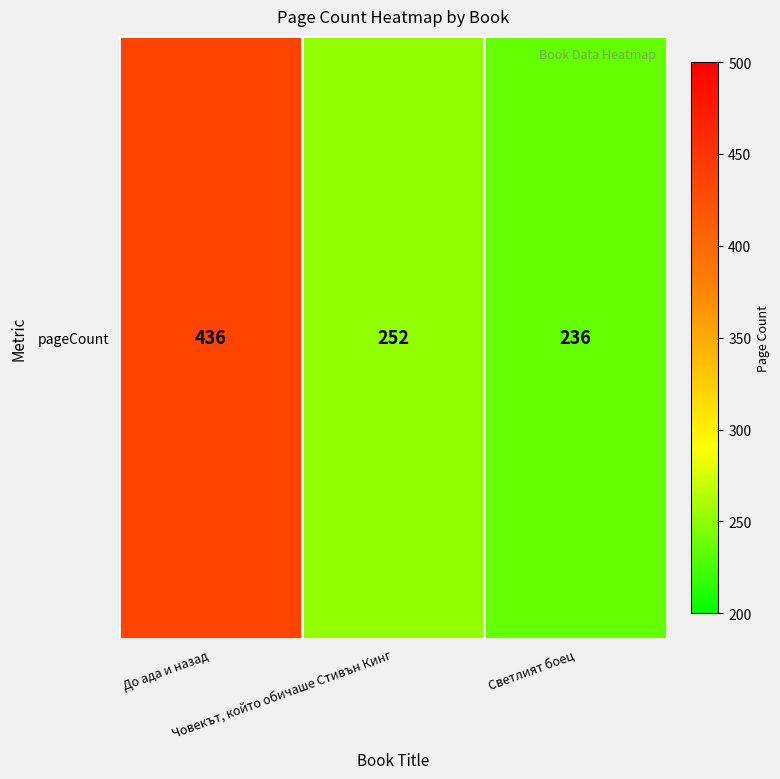

Read the value at Човекът, който обичаше Стивън Кинг, to the nearest 10.

250